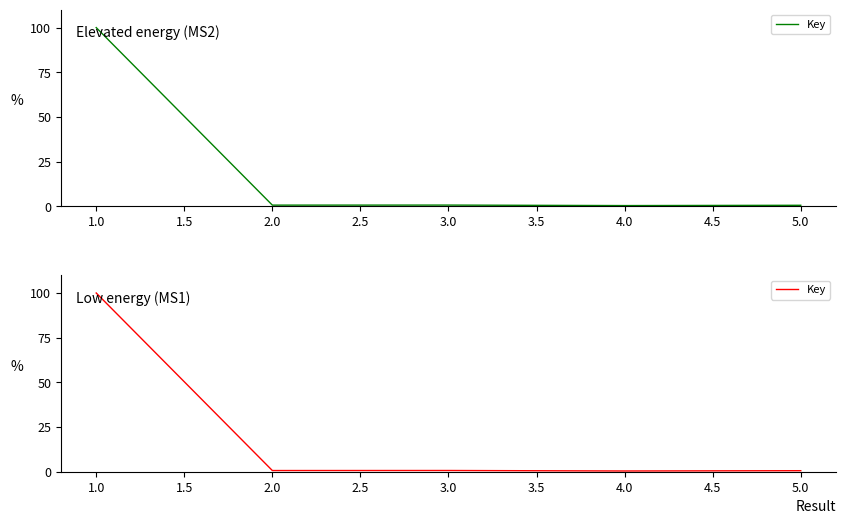

How many points are higher than both their immediate neighbors (excluding endpoints)?

1